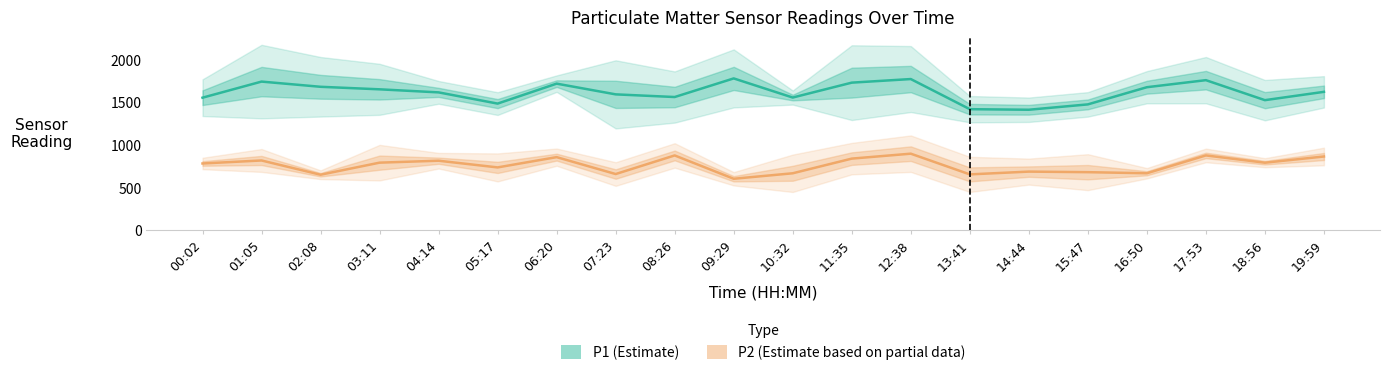

What is the value of the P2 (Estimate based on partial data) point at the 9th from the left?

877.5